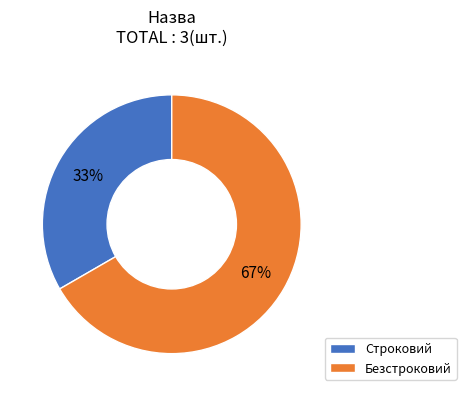

Approximately how many times larger is the value at Строковий compared to Безстроковий?

0.5